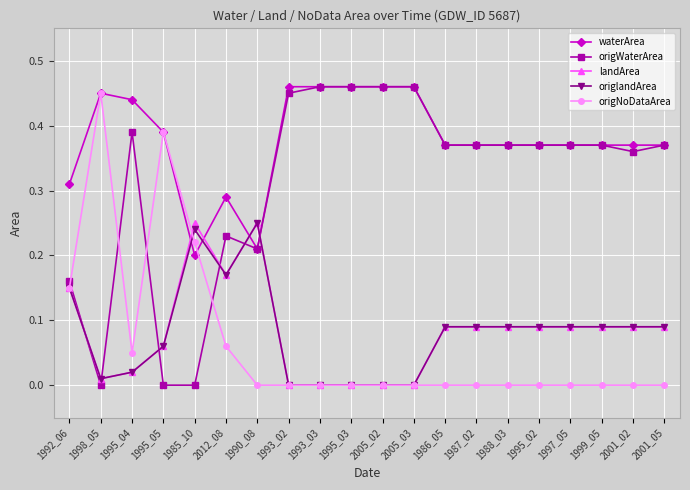

What are all the series names shown in the legend?

waterArea, origWaterArea, landArea, origlandArea, origNoDataArea